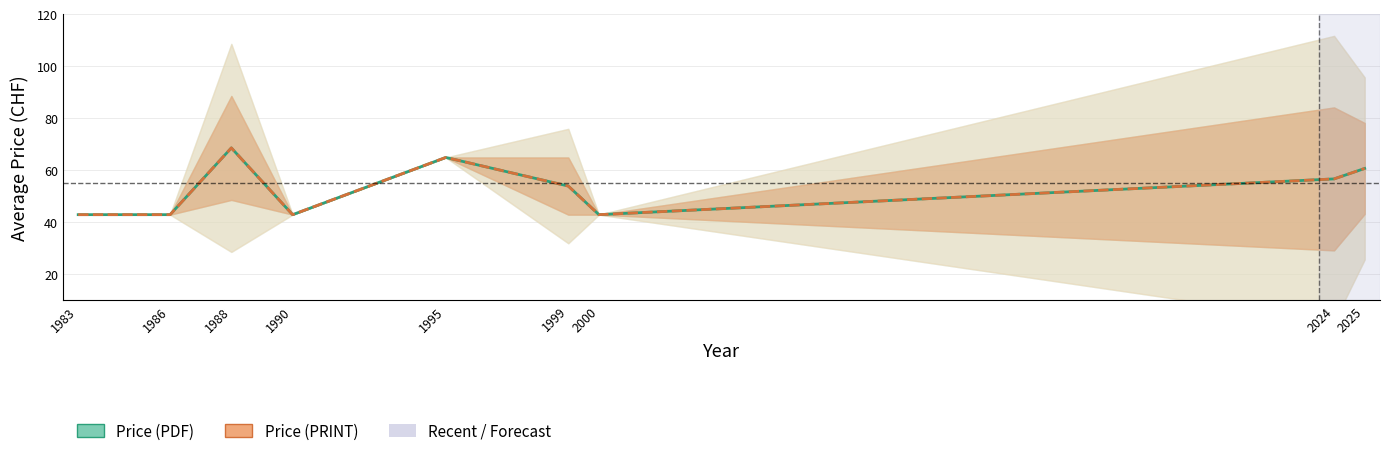

What is the total value across all series at 1983?

86.0